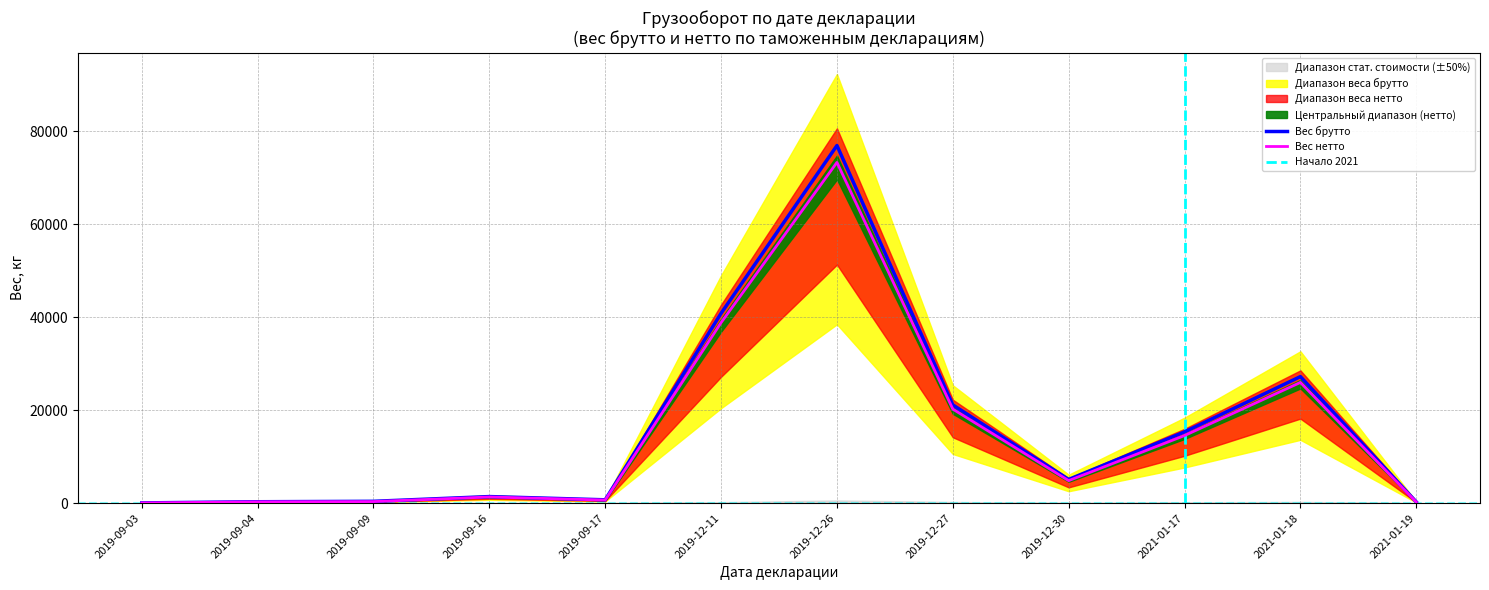

The Вес нетто series shows 25209.0 at 2019-12-11. True or false?

False